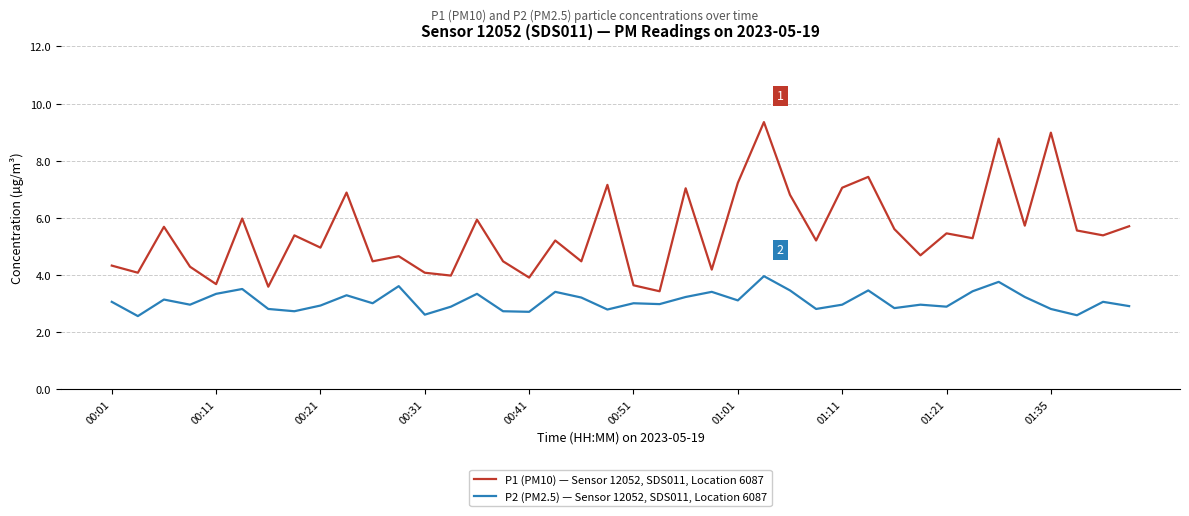

How many lines are shown in the chart?

2